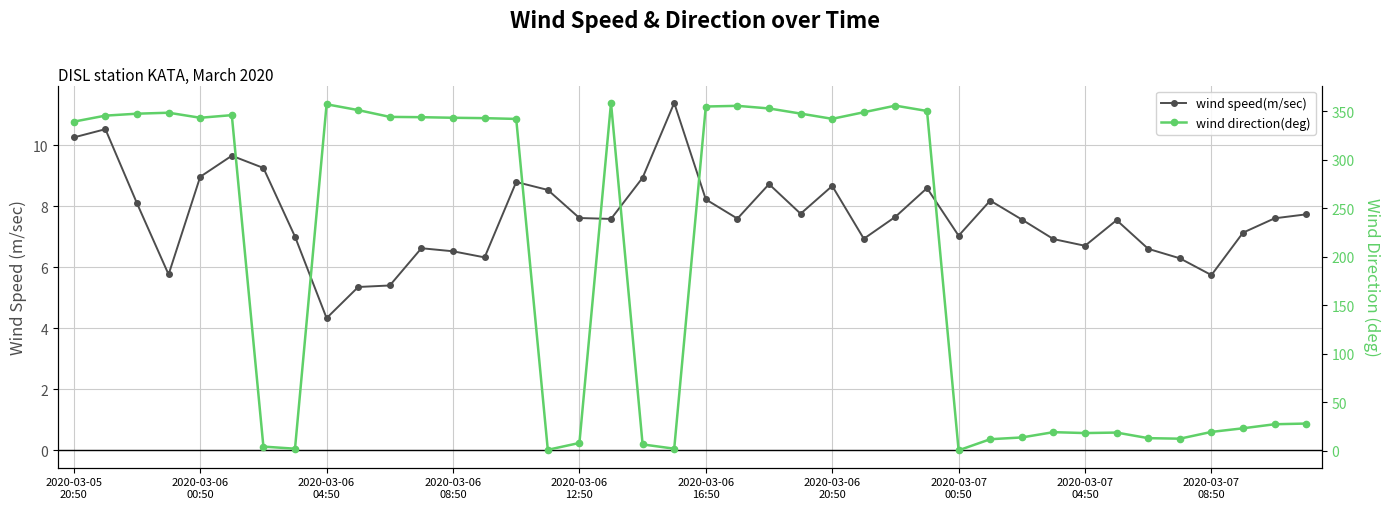

The value of wind speed(m/sec) at 2020-03-06 16:50 is 8.2. True or false?

True